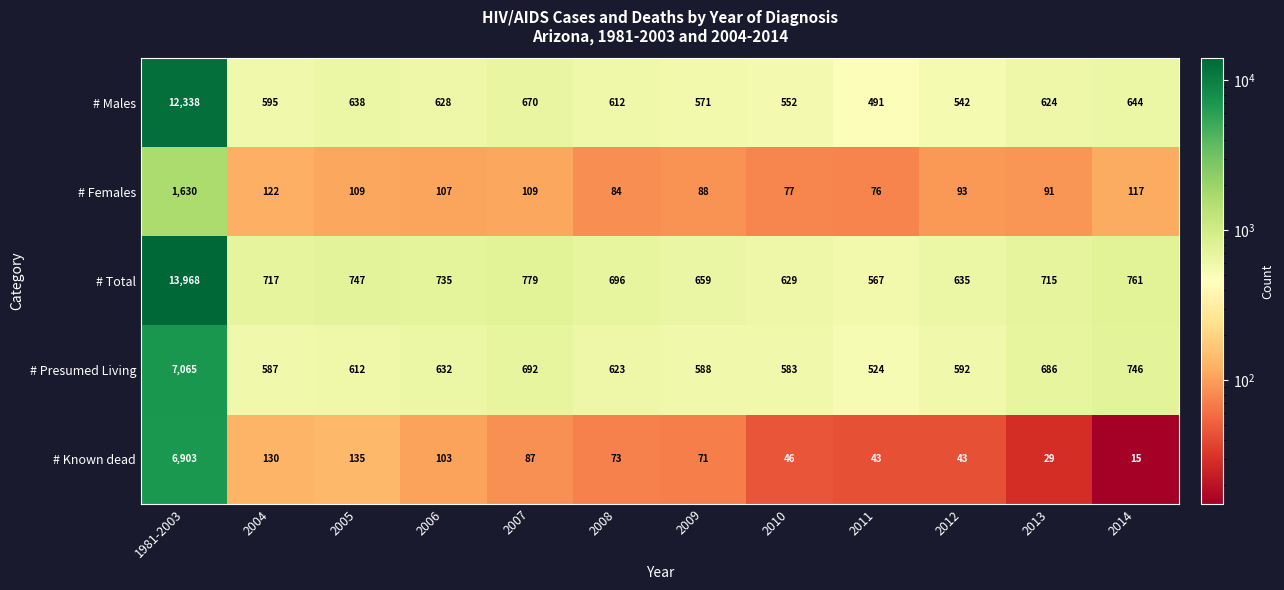

Is it true that # Females equals 76 at 2007?

False